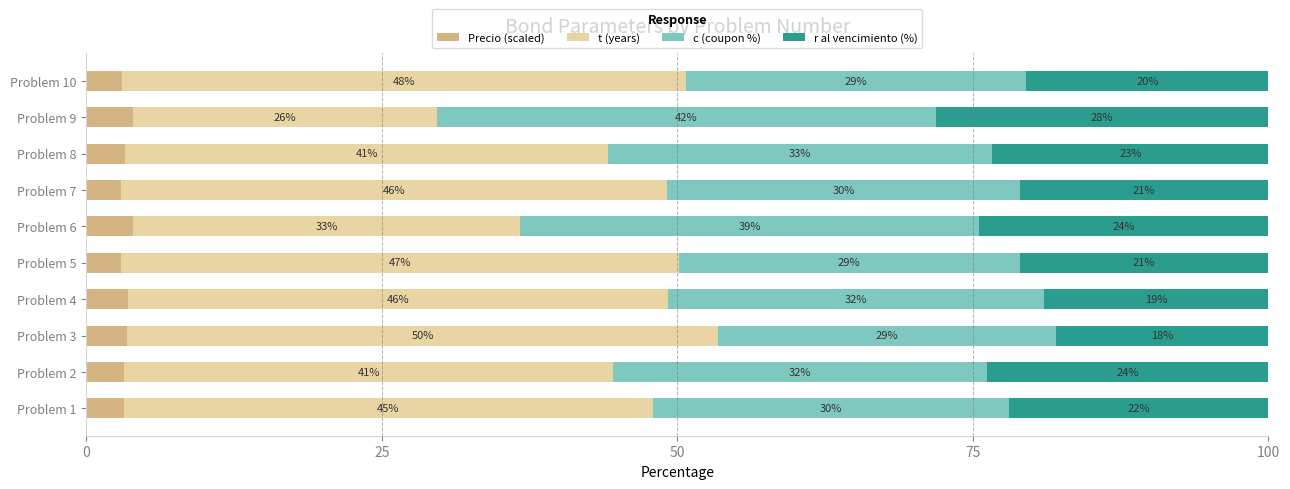

True or false: Precio (scaled) has a value of 3.5 at Problem 4.

True